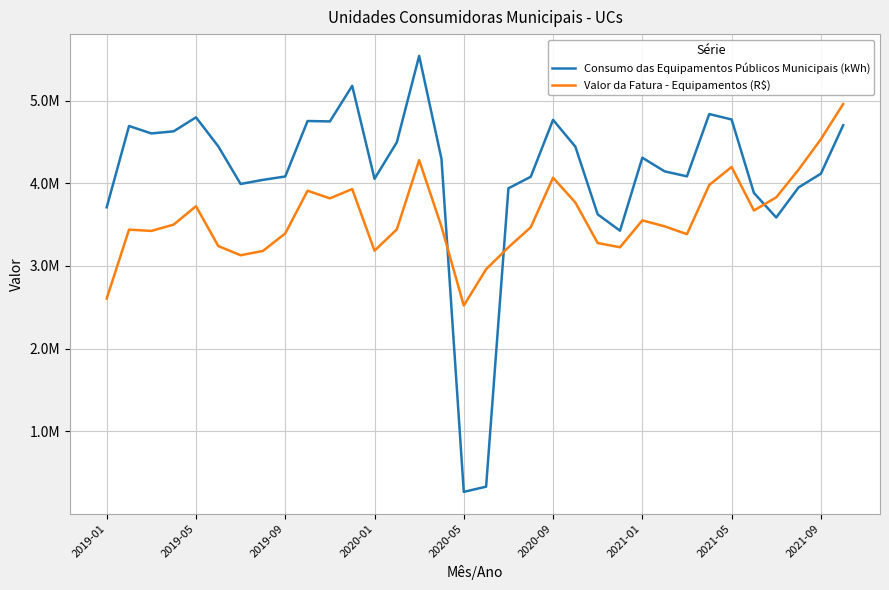

Where do Valor da Fatura - Equipamentos (R$) and Consumo das Equipamentos Públicos Municipais (kWh) first cross each other?

15 and 16